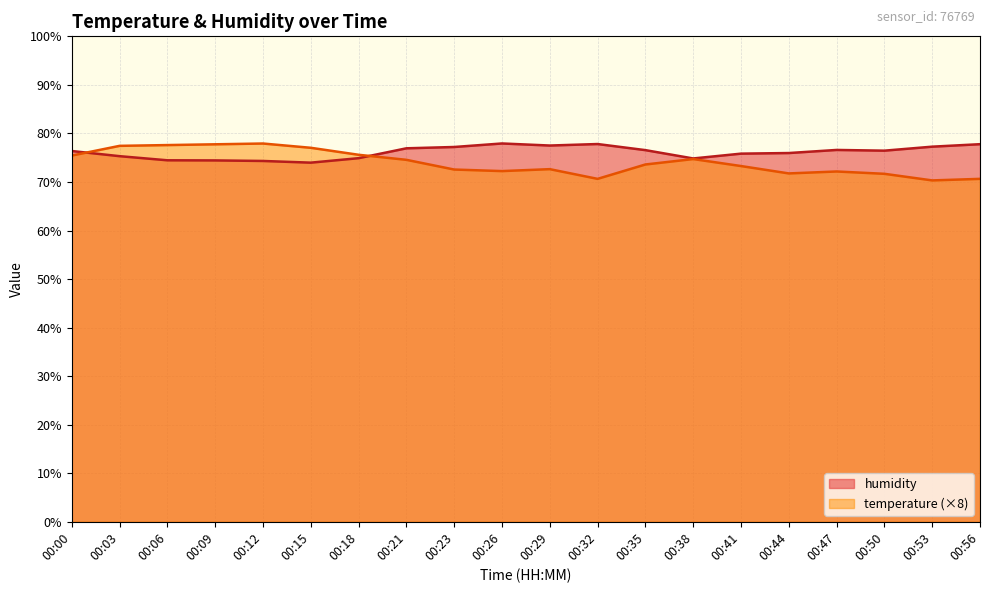

At 00:18, list the series in order from smallest to largest.

humidity, temperature